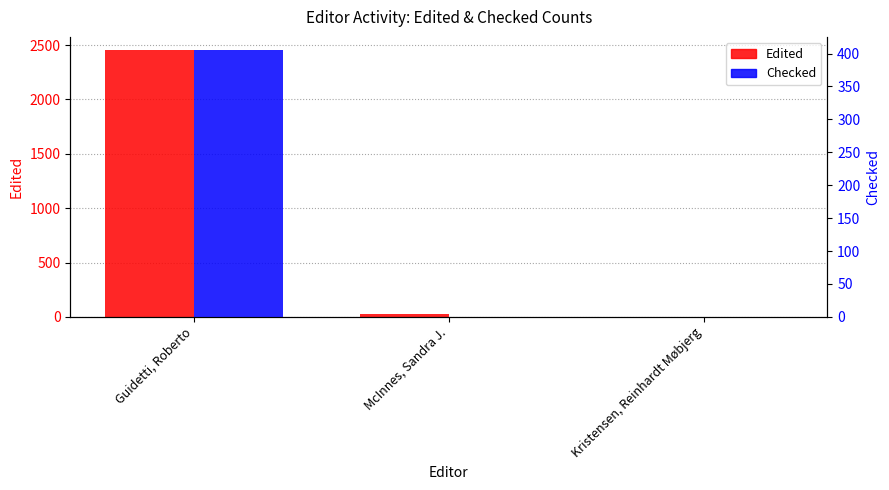

Reading right to left, extract all data points from this chart.

Edited: 1	31	2453
Checked: 0	0	405